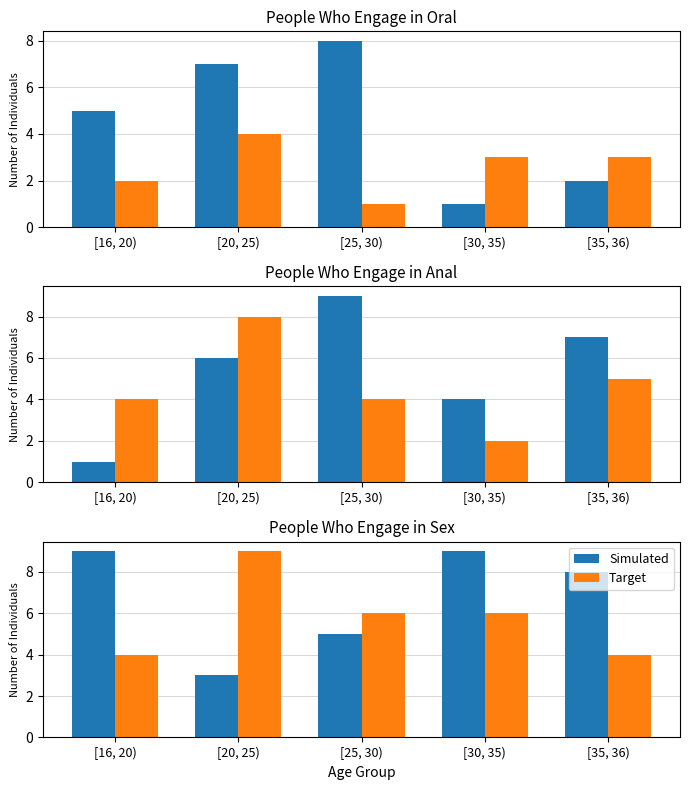

Is it true that Simulated equals 9 at [16, 20)?

True